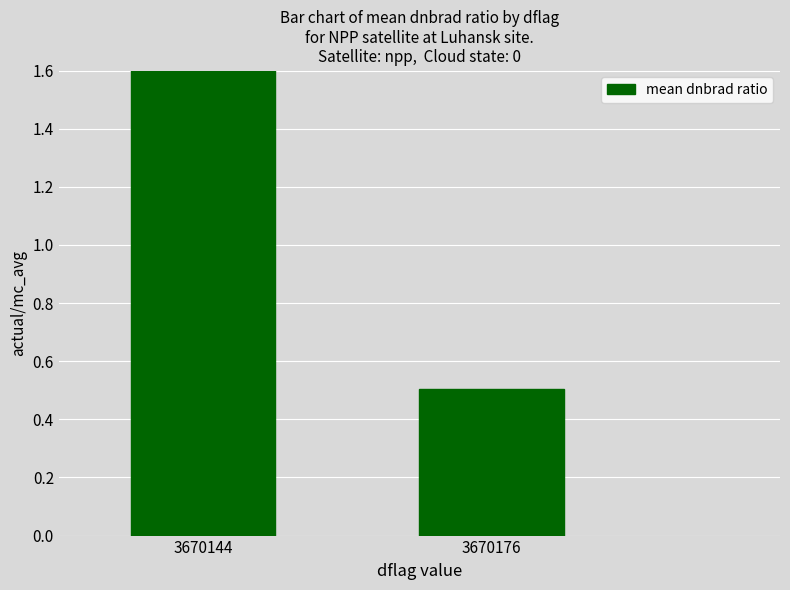

Count the number of values greater than 1.

1